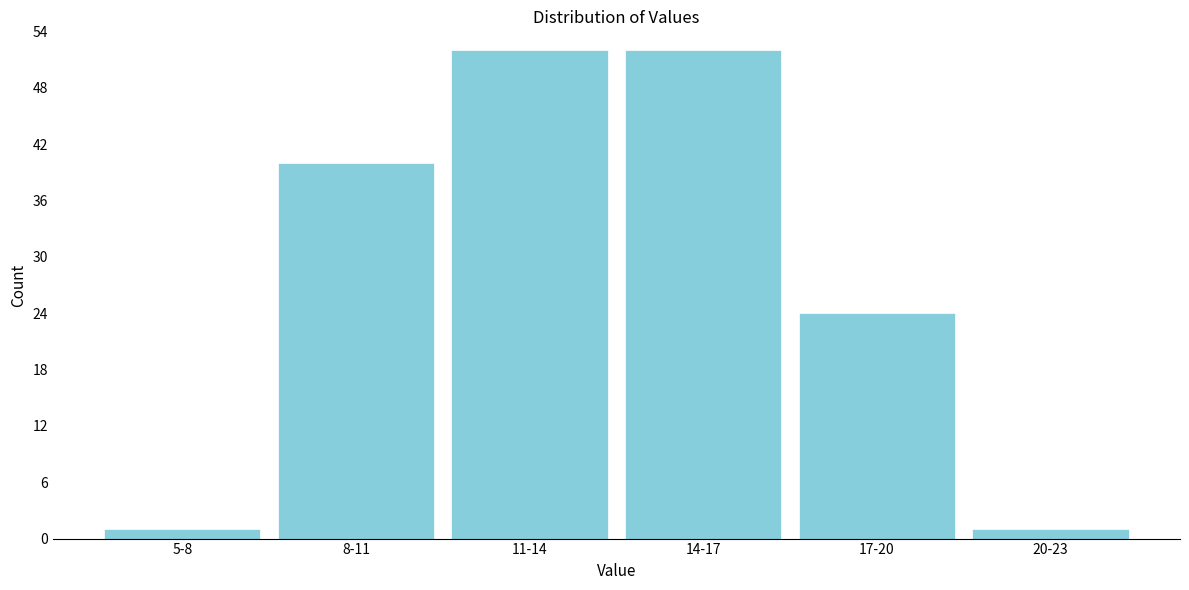

Reading left to right, extract all data points from this chart.

5-8=1	8-11=40	11-14=52	14-17=52	17-20=24	20-23=1